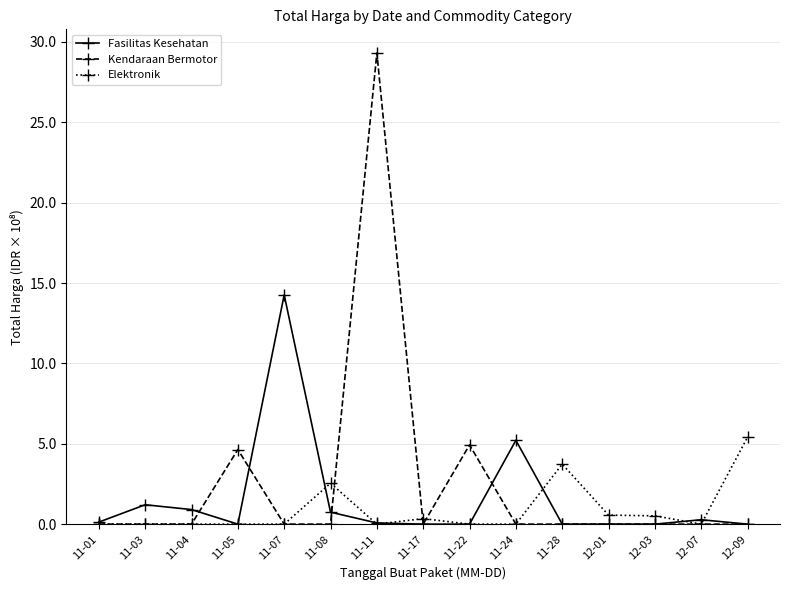

Is it true that Kendaraan Bermotor equals 1722577215 at 11-11?

False